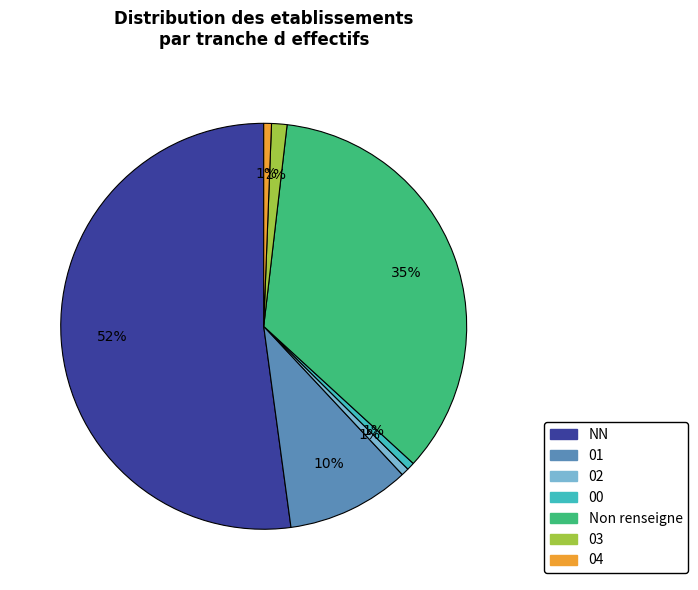

To the nearest percent, what is the average slice percentage?

14%